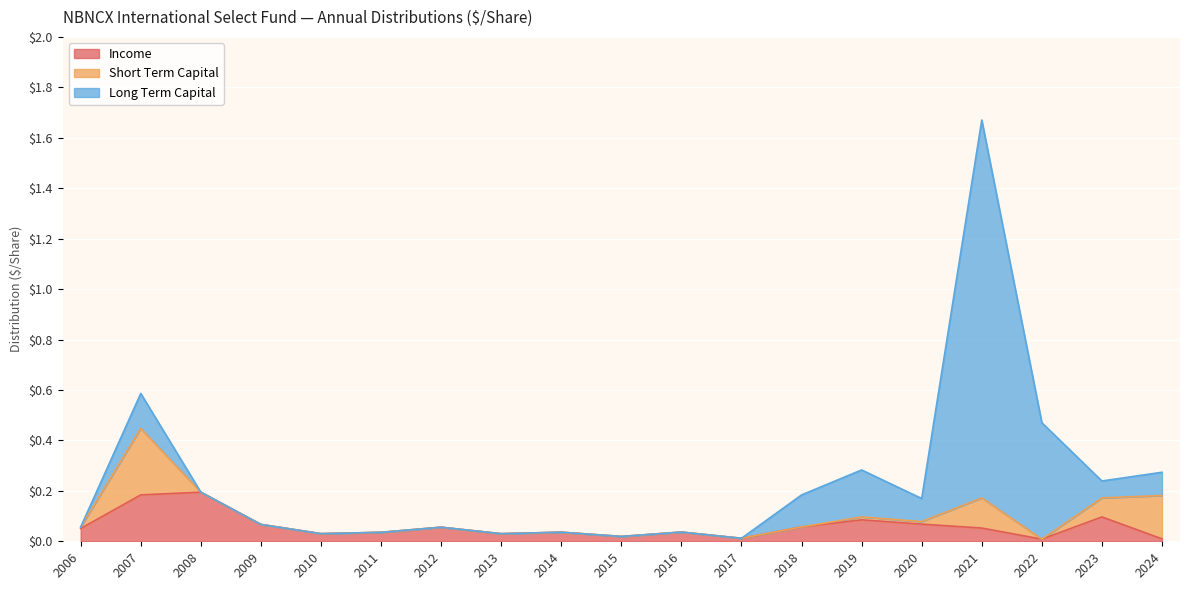

At which category is the sum across all series the highest?

2021